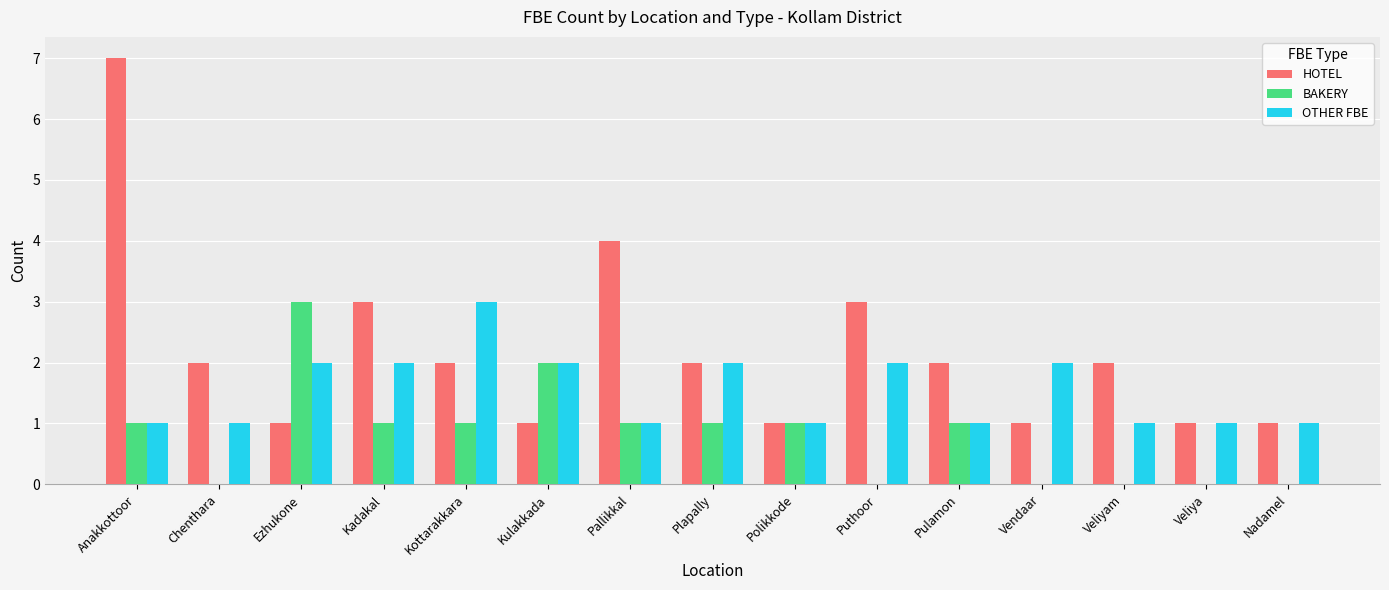

What value does the BAKERY series have at Pulamon?

1